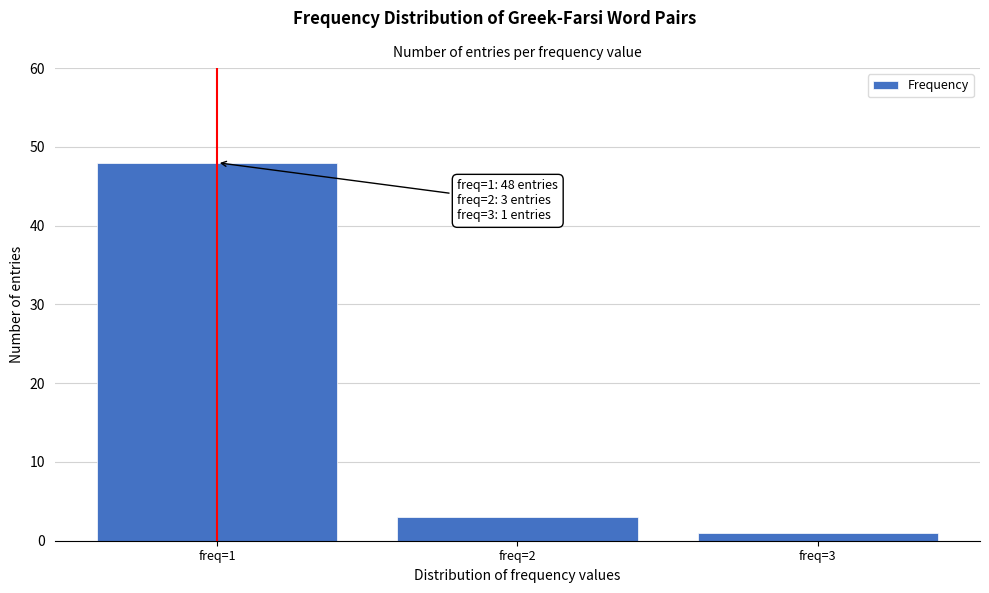

Reading right to left, transcribe all the data shown in this chart.

1	3	48